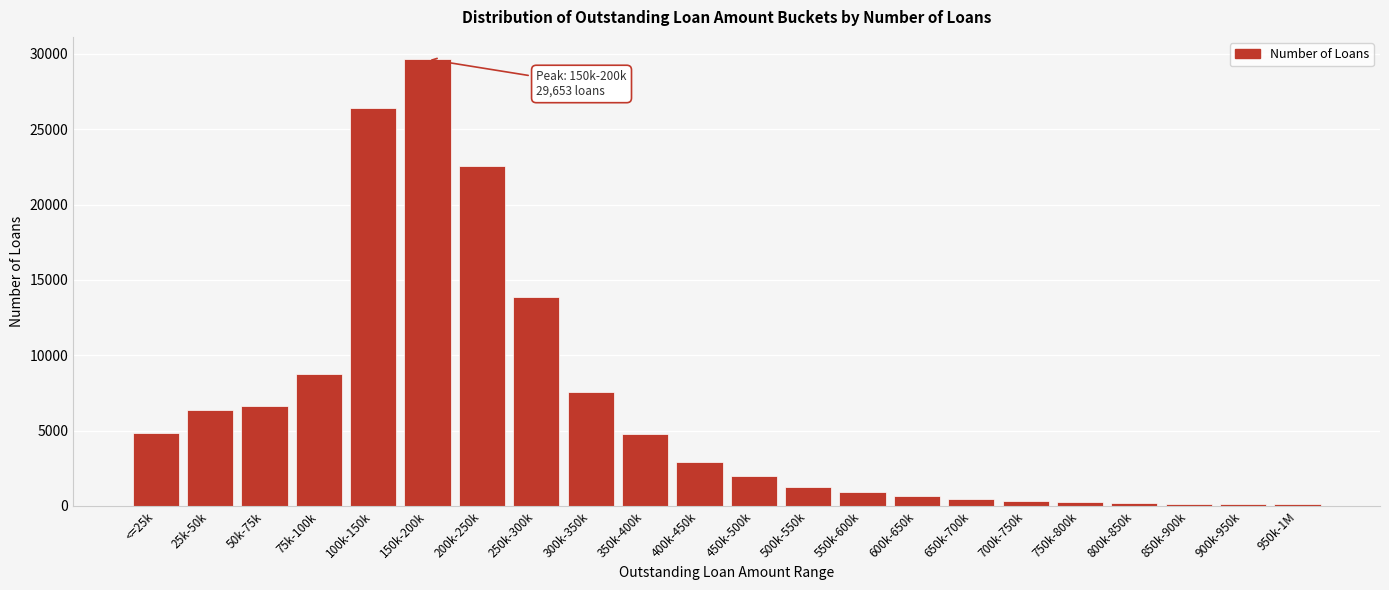

Where is the data nearest to the value 14883?

250k-300k